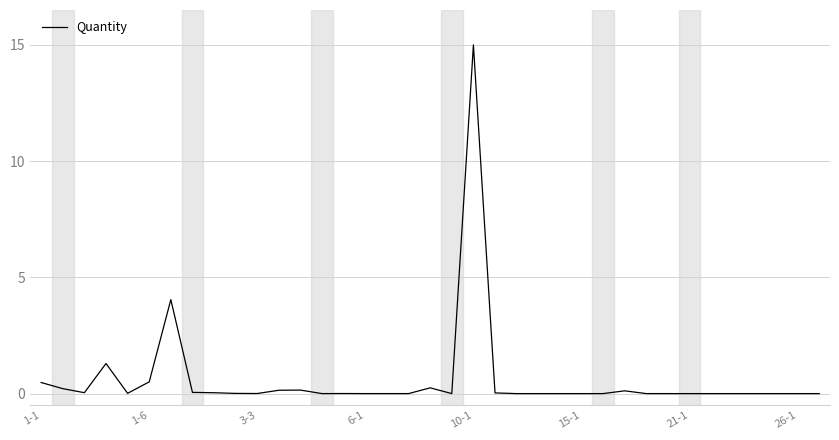

What is the greatest value displayed?

15.0